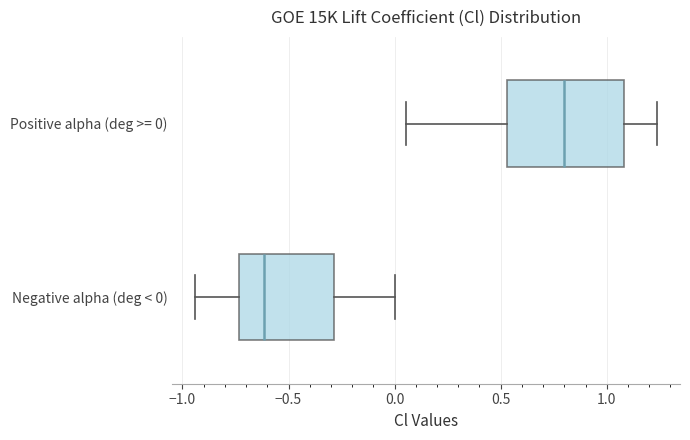

Which box's median line is the furthest to the right?

Positive alpha (deg >= 0)